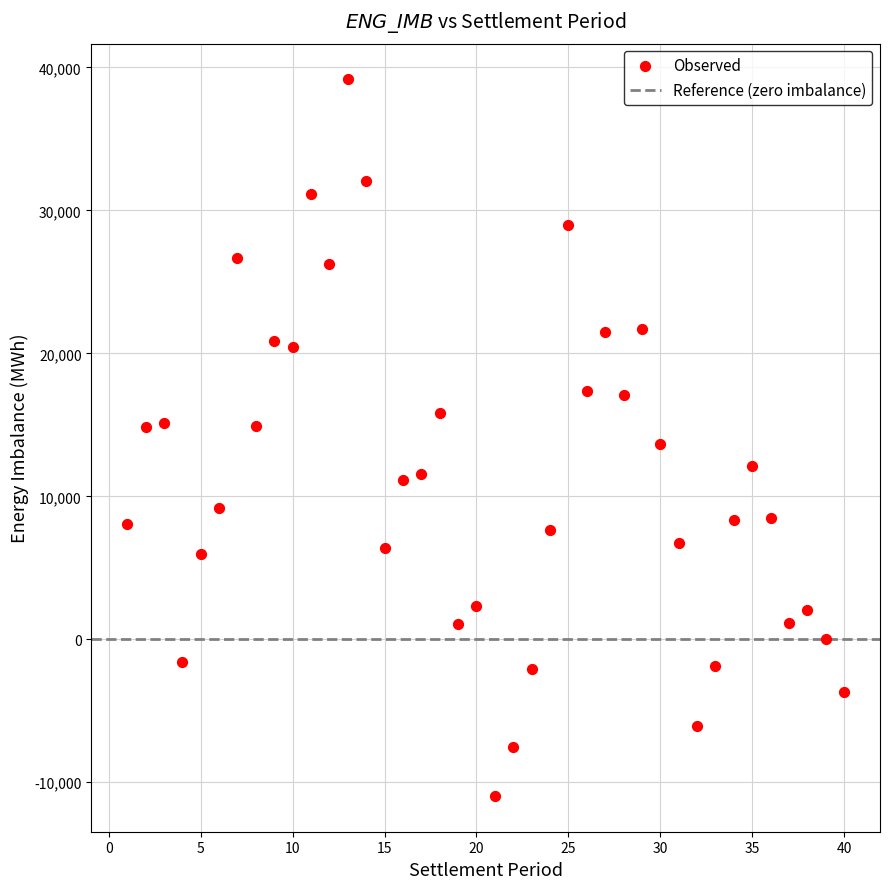

What is the range of Y values (max minus min)?

50113.4